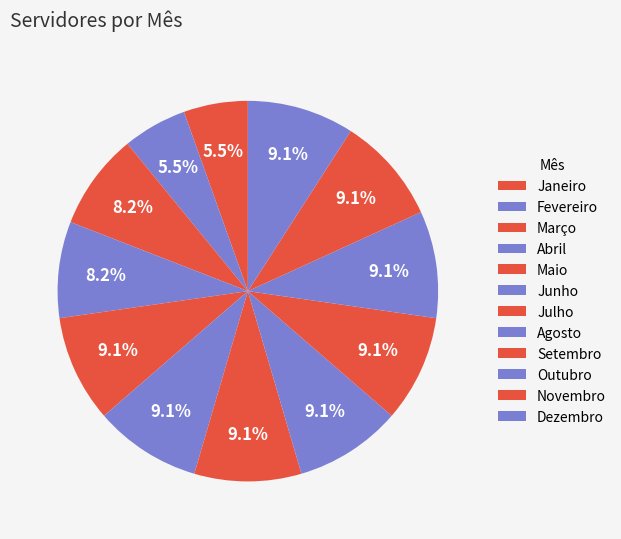

To the nearest percent, what is the difference between the largest and smallest slice percentages?

4%